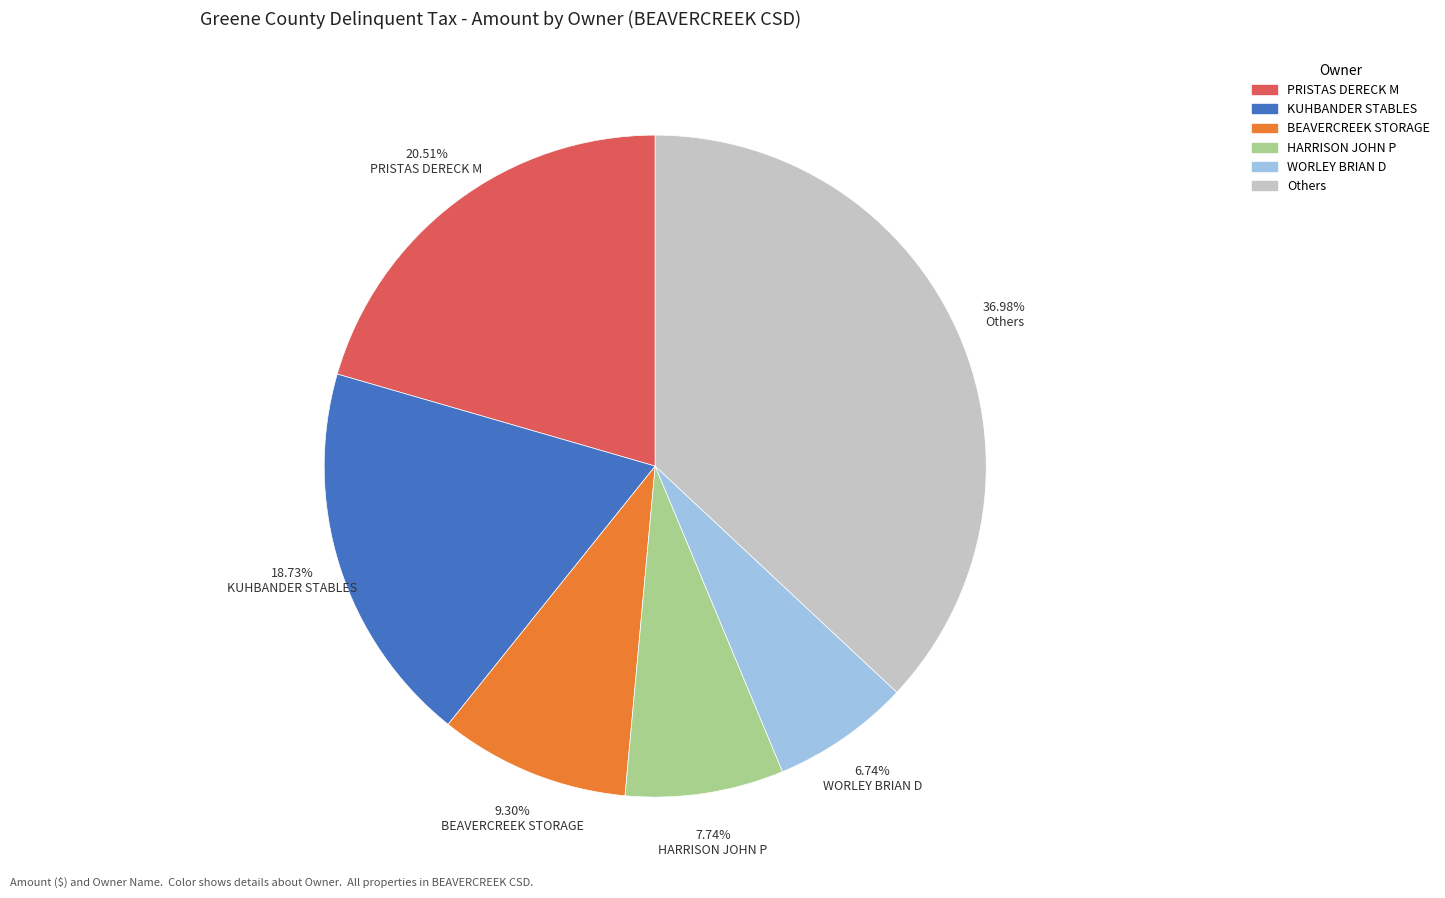

Is there a majority slice in this chart?

No